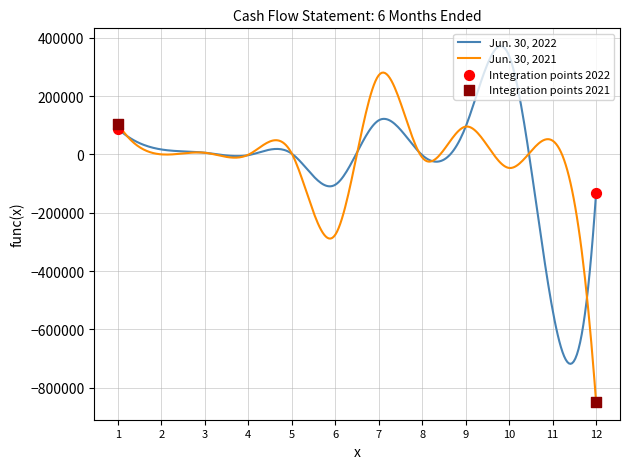

What is the lowest value of the Jun. 30, 2022 series?

-717967.2